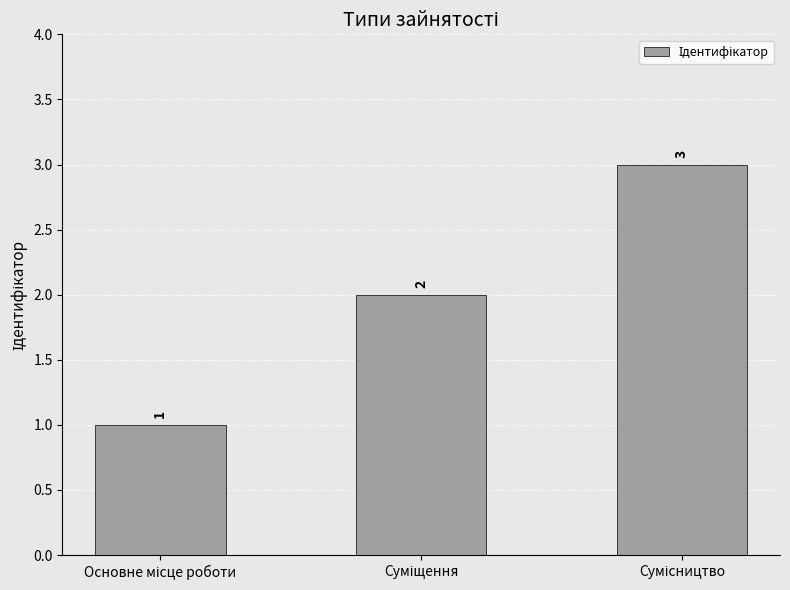

How many values are between 1 and 3?

3